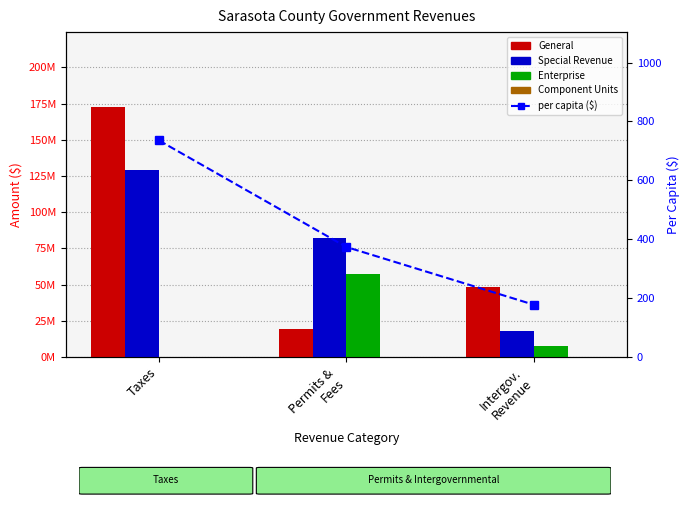

List the labels in order of per capita ($) value, smallest first.

Intergov.
Revenue, Permits &
Fees, Taxes